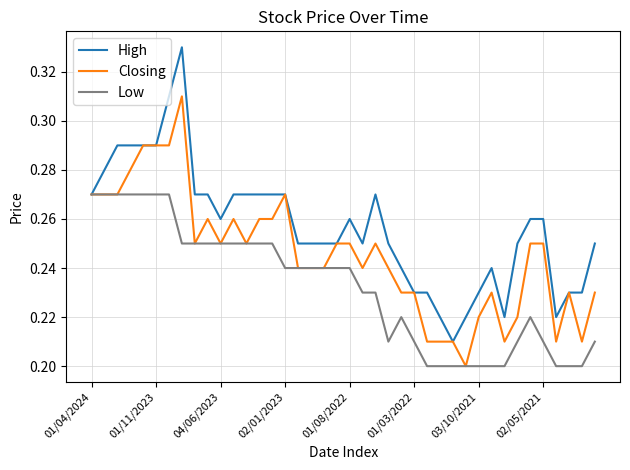

Which series has the widest spread of values?

High